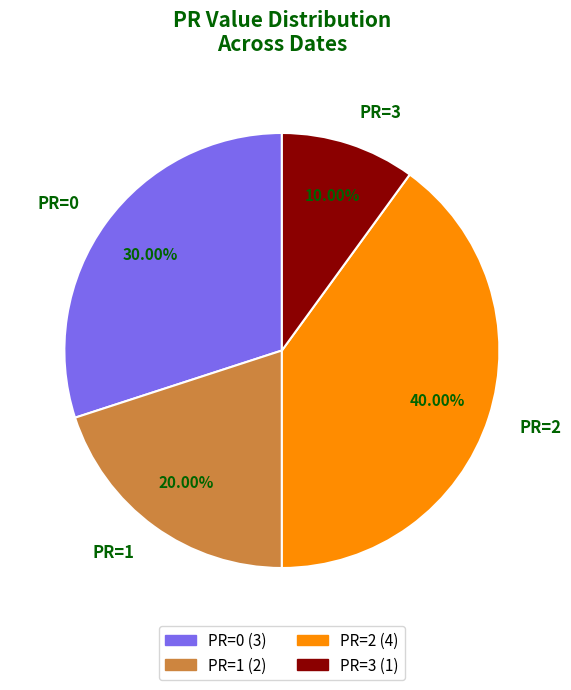

Which has a higher value, PR=2 or PR=1?

PR=2